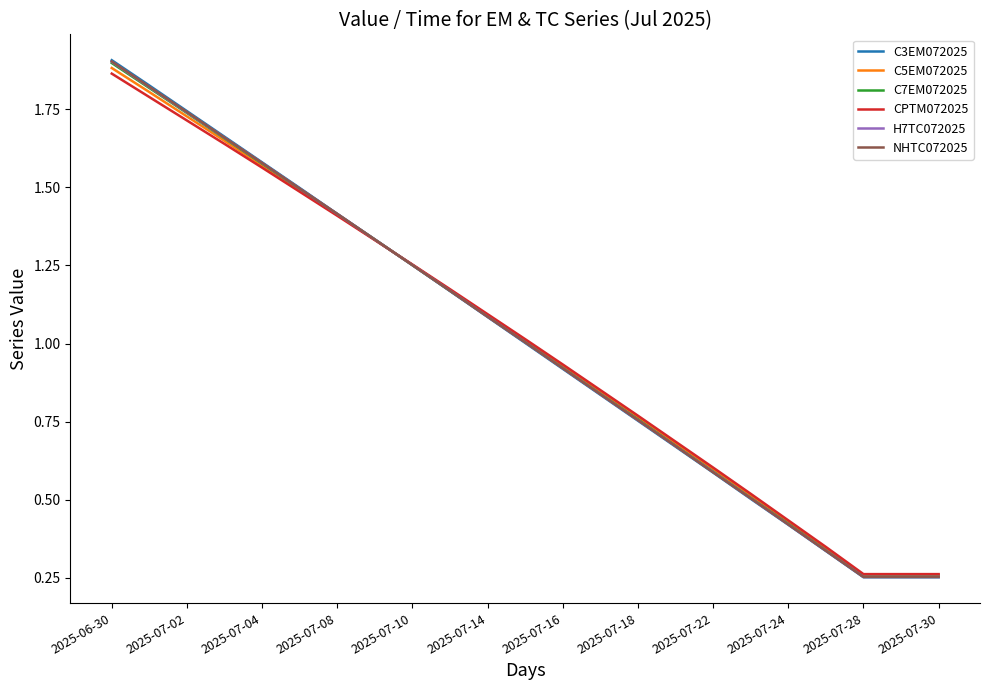

Which series has the largest range (max minus min)?

C3EM072025